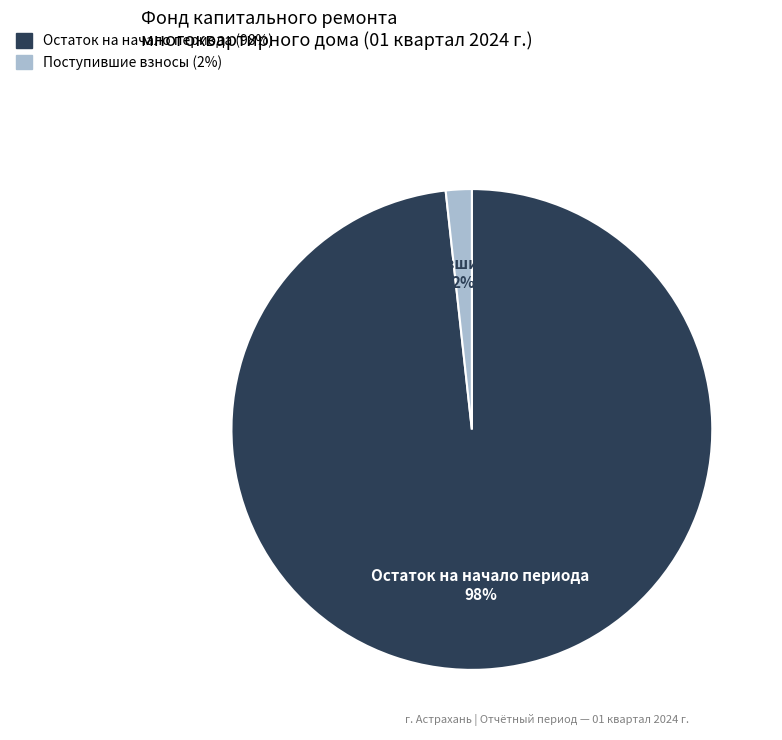

Which slice is the largest?

Остаток на начало периода